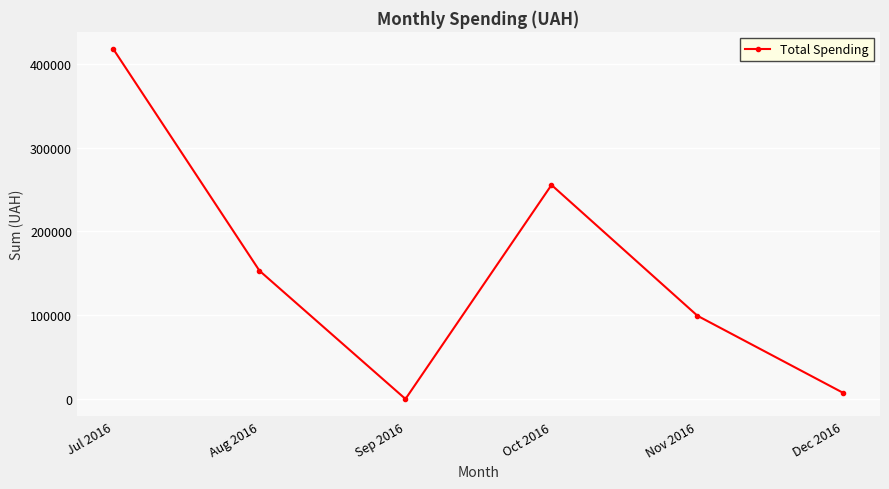

The chart shows a value of 255550.2 at Oct 2016. True or false?

True